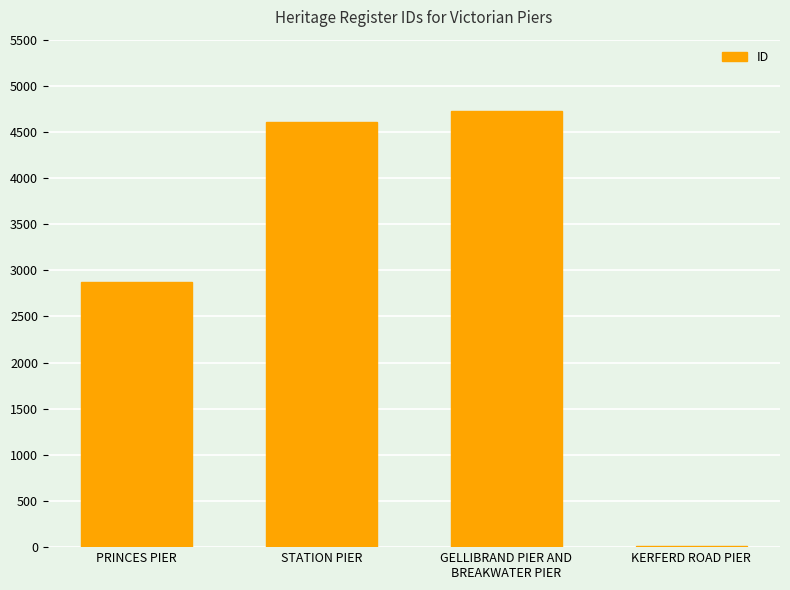

What value does the data have at STATION PIER?

4603